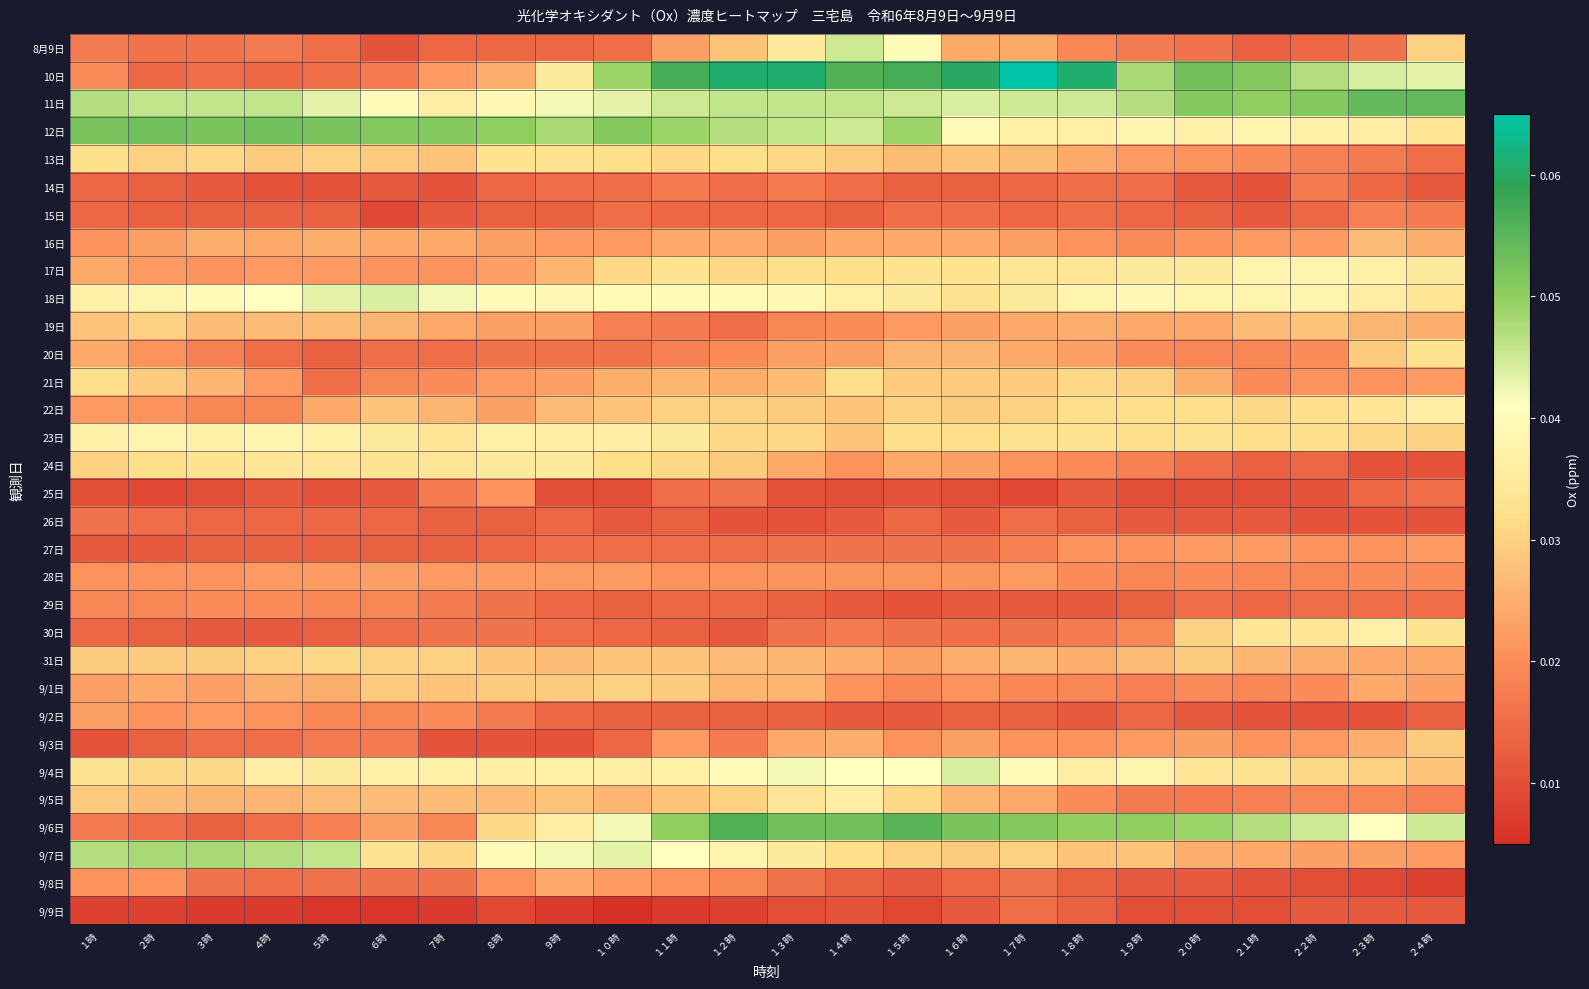

What is the greatest value displayed?

0.1